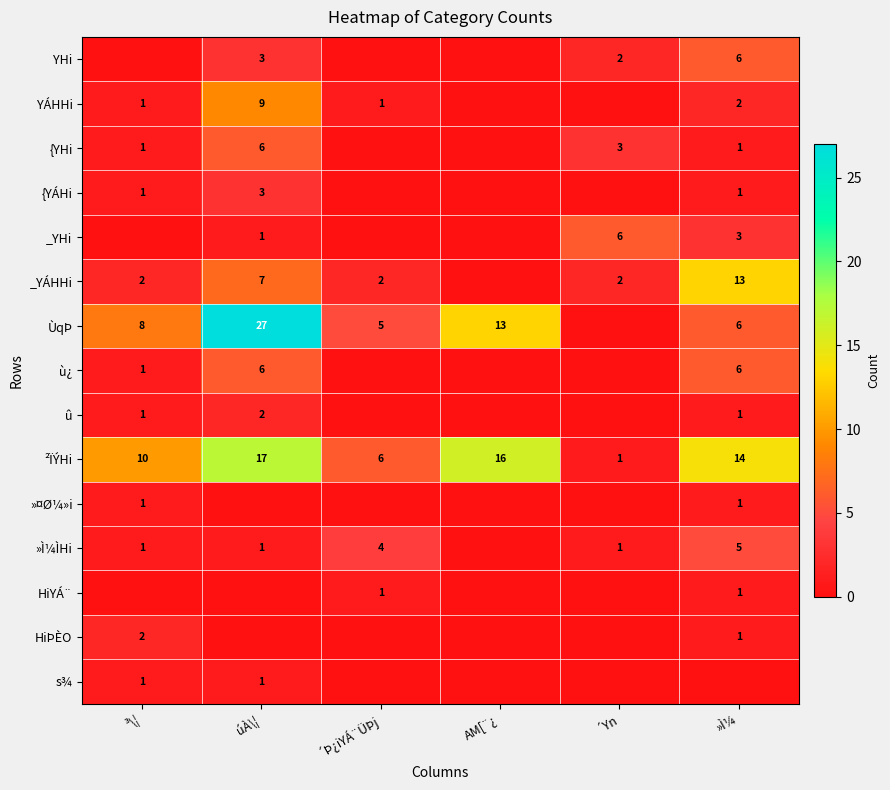

What is the sum of the ²ÏÝHi values at AM[¨¿ and »Ì¼?

30